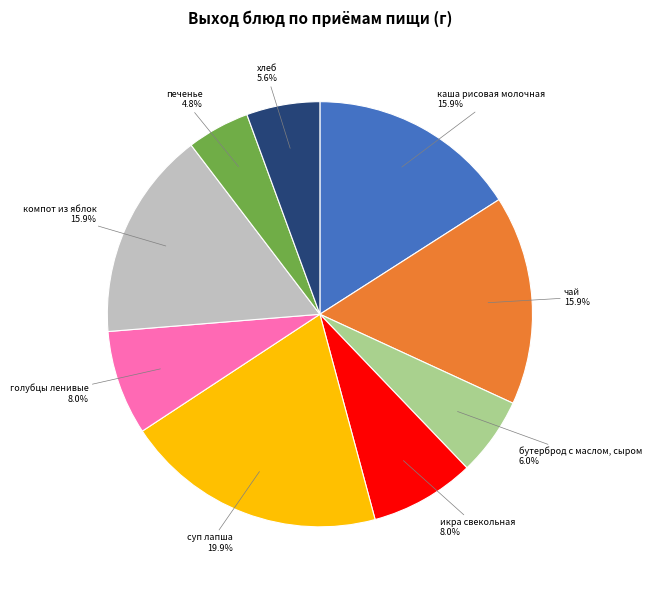

Is хлеб the majority of the pie?

No